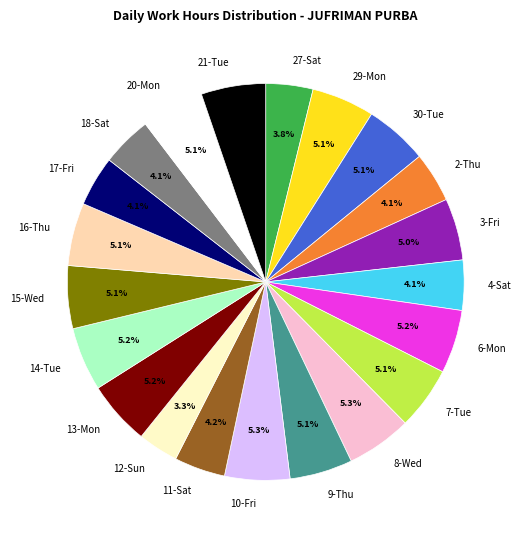

Is it true that 17-Fri is 11% of the pie?

False